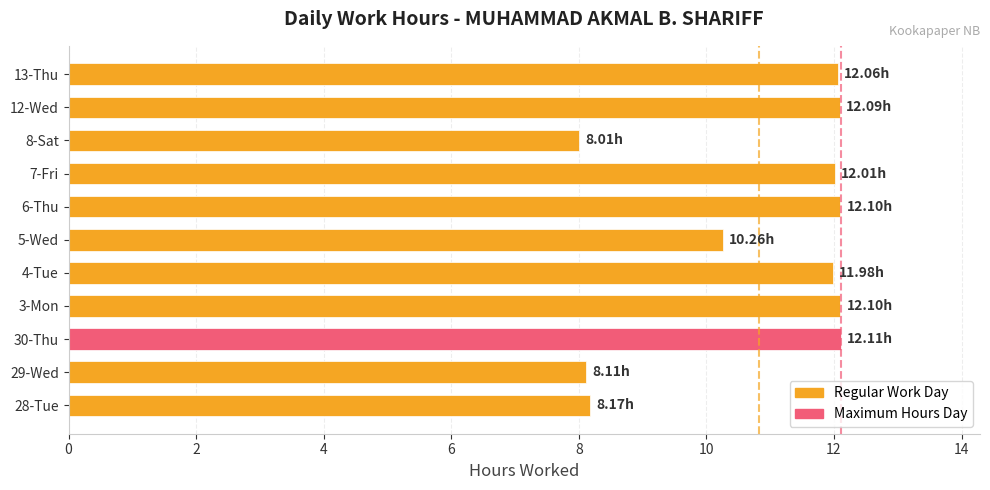

Approximately how many times larger is the value at 30-Thu compared to 3-Mon?

1.0